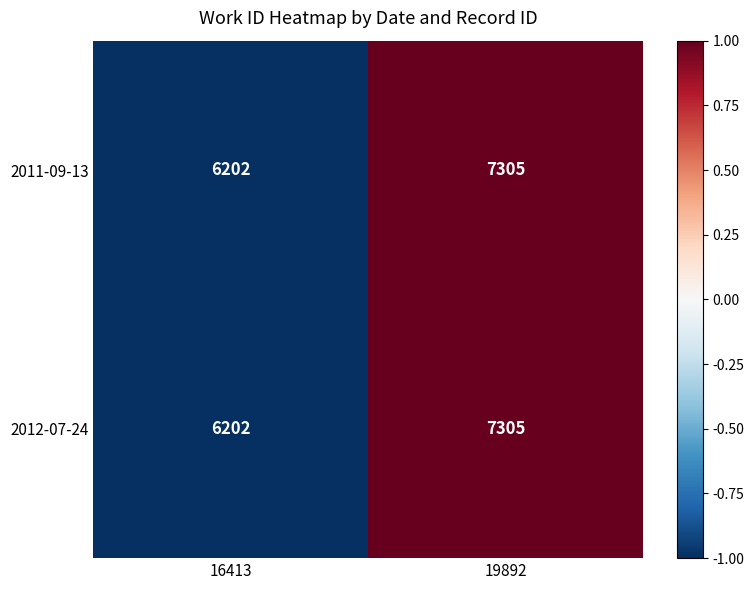

How many values in the 2011-09-13 series are below 7305?

1